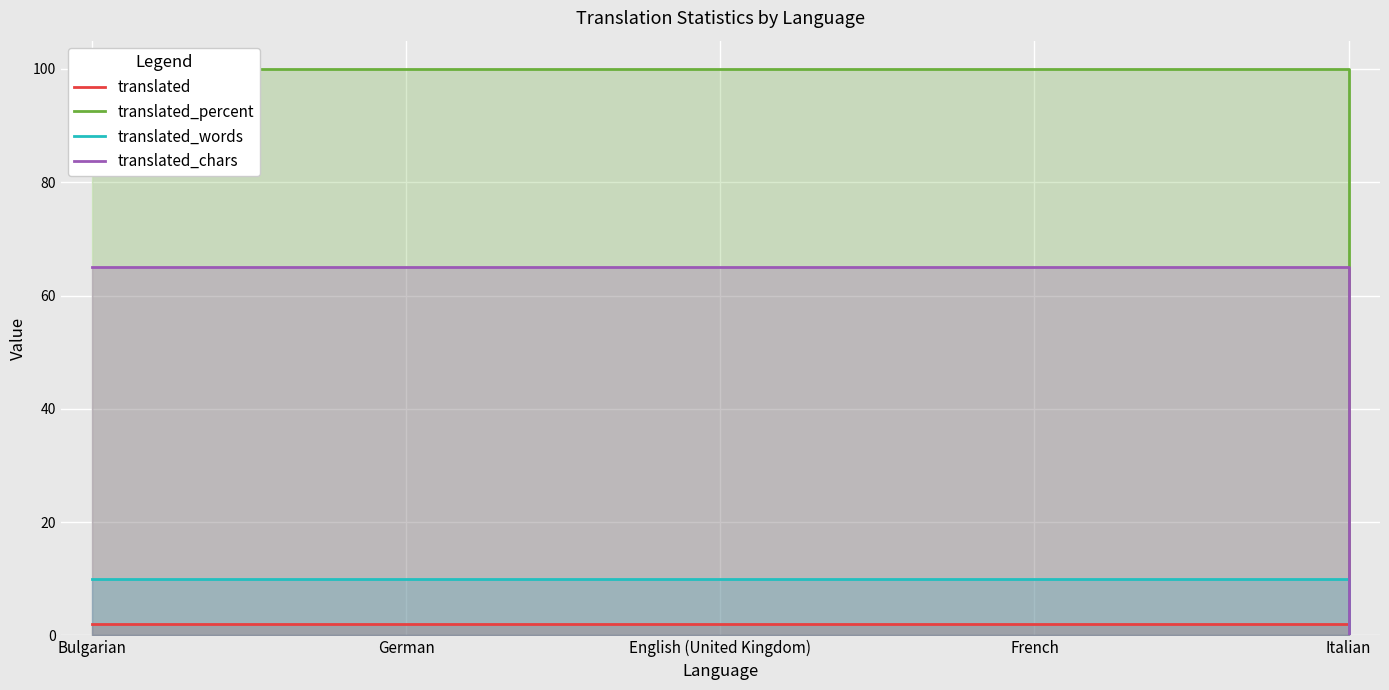

Is the value of translated_words at German greater than the value of translated_chars at English (United Kingdom)?

No